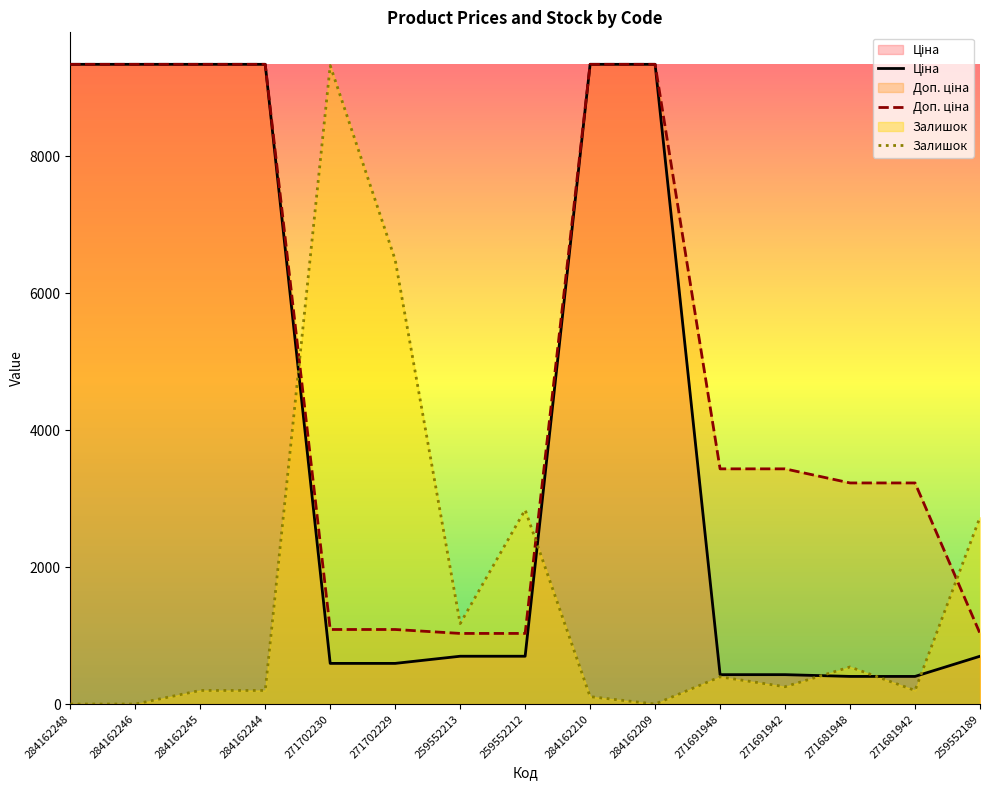

How many lines are shown in the chart?

3